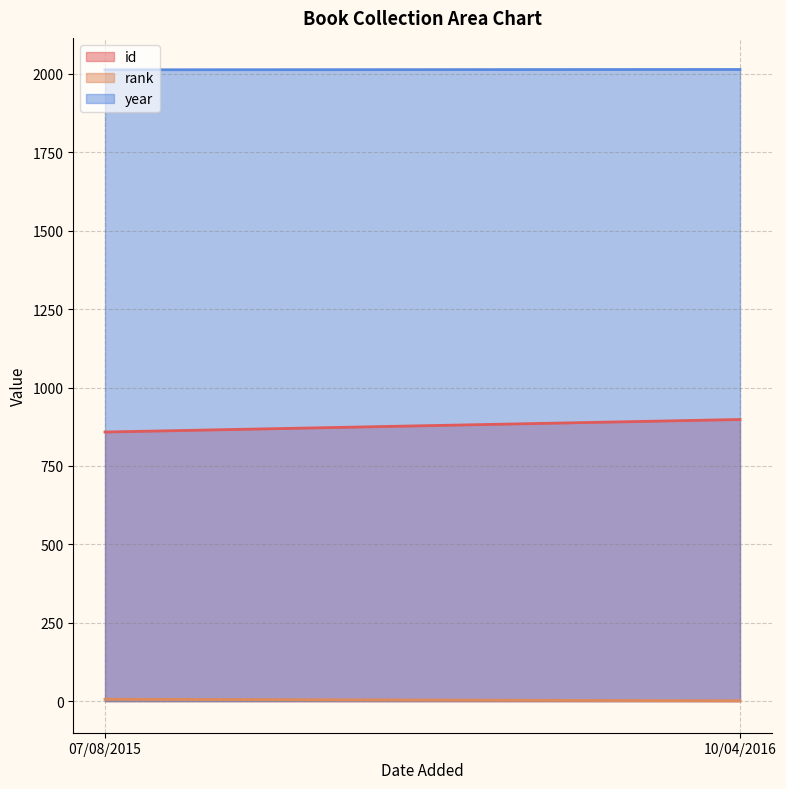

What are all the series names shown in the legend?

id, rank, year